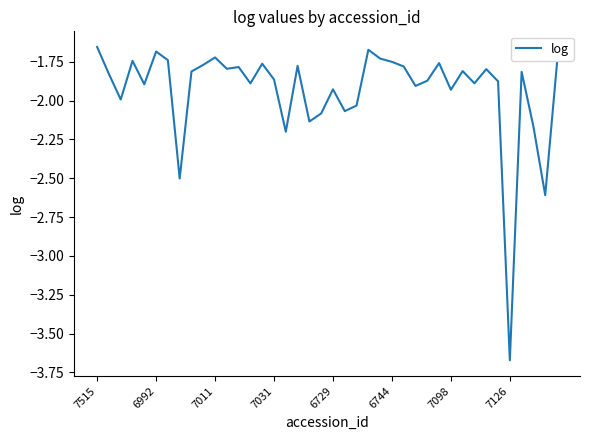

What is the difference between the second highest and second lowest values?

0.9